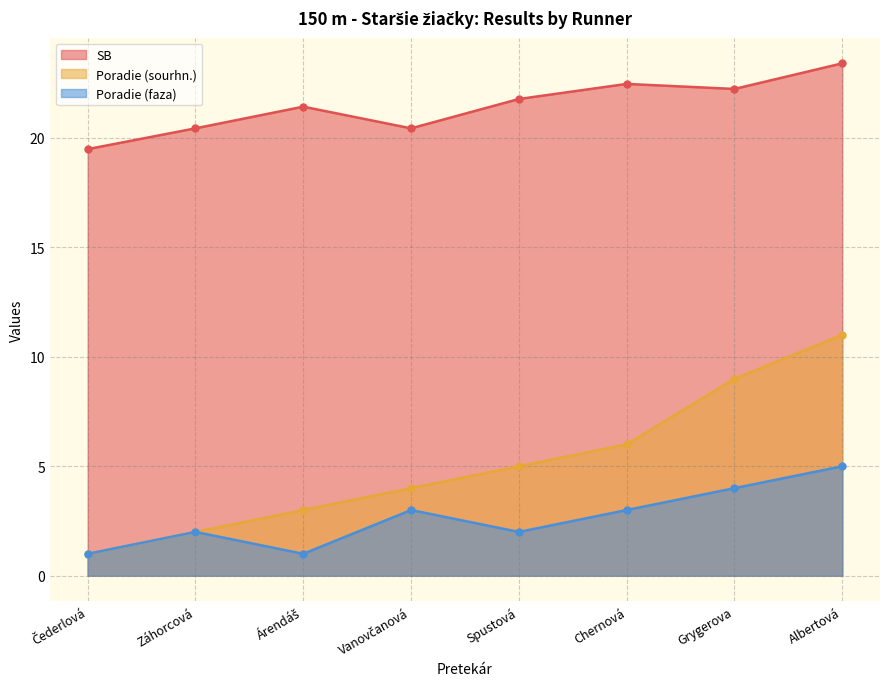

Which has a higher value, Čederlová or Záhorcová?

Záhorcová